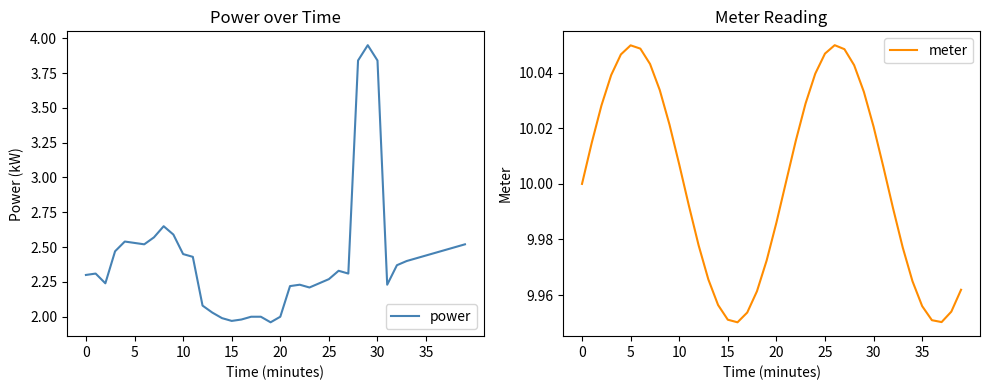

Is it true that power equals 2.2 at 22?

True